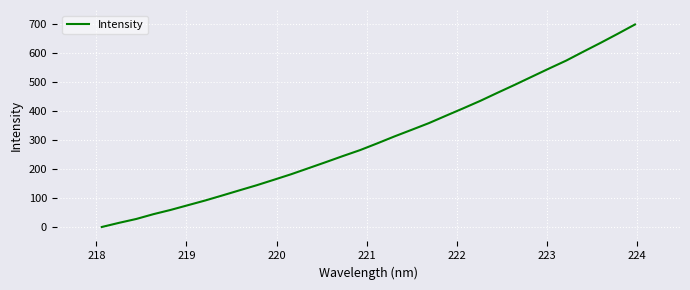

What is the difference between the maximum and minimum values?

700.0